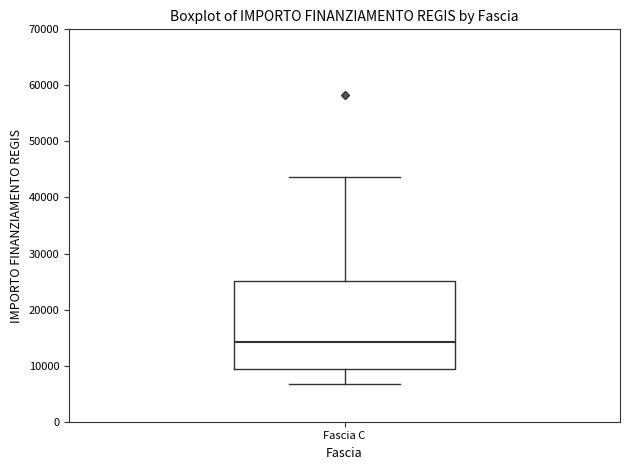

Read this box plot against the y-axis: the position of the median line, the range covered by the box, and the ends of both whiskers. The values are not printed on the chart, so give them approximately, as read against the axis.

median 14000, box 9000 to 25000, whiskers 7000 to 44000